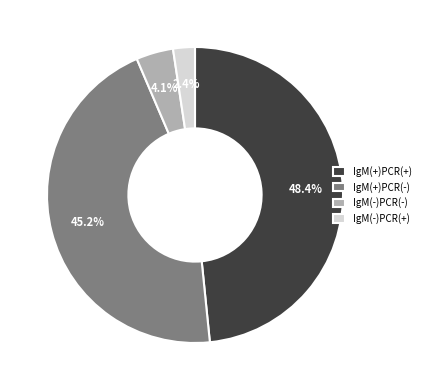

Which slice is the largest?

IgM(+)PCR(+)